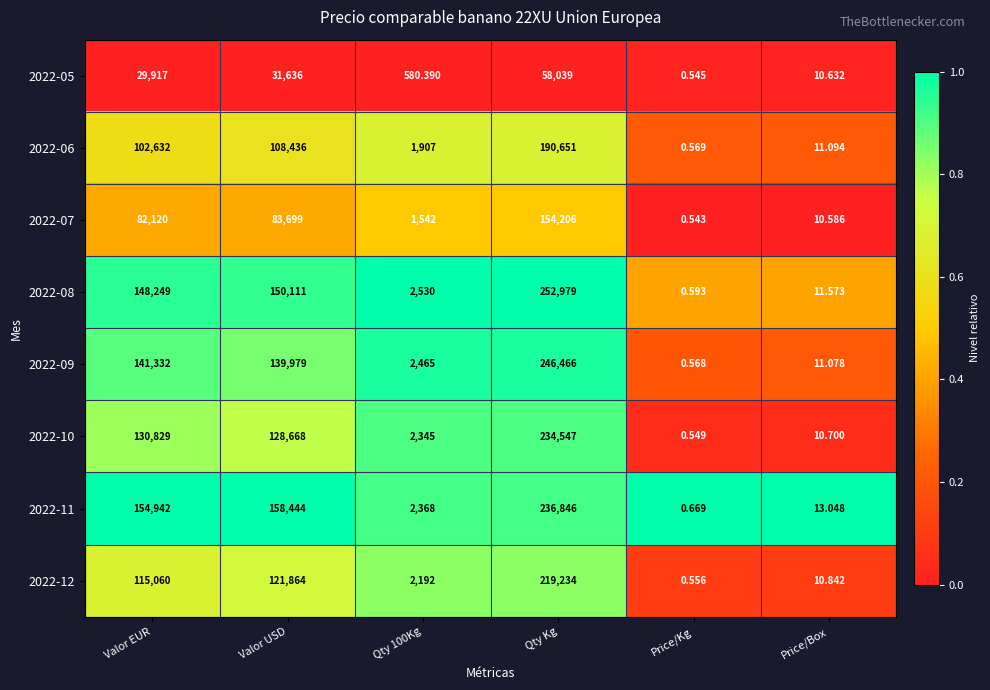

At which category is the sum across all series the highest?

Qty Kg